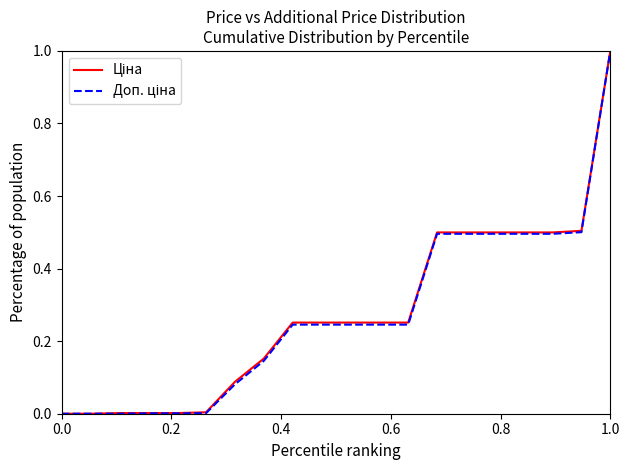

What is the maximum value shown in the chart?

1.0